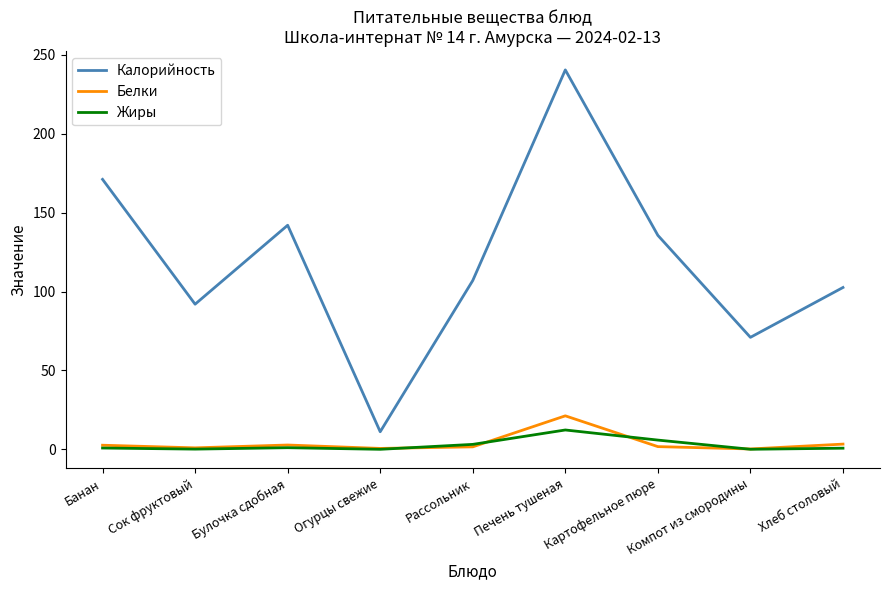

What is the difference between the highest and lowest values at Картофельное пюре?

133.8